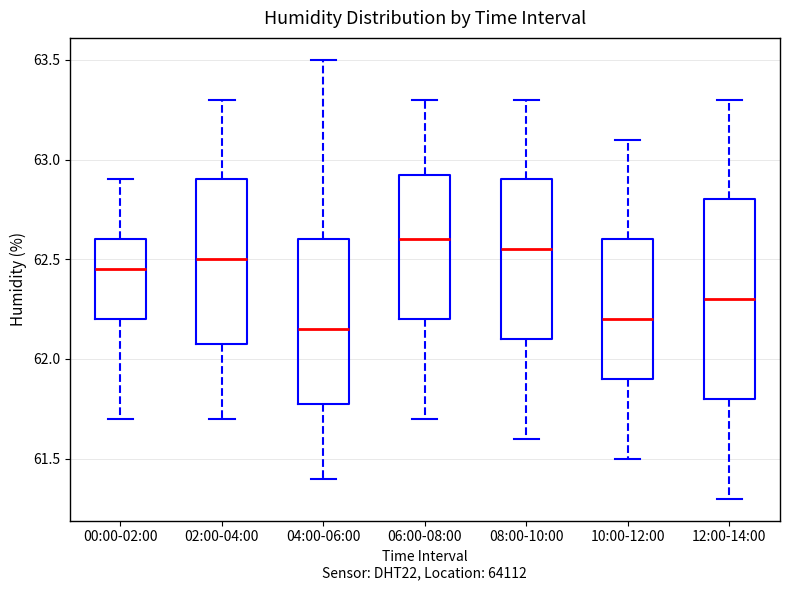

Where is the lower edge of the box for 00:00-02:00 on the y-axis? The values are not printed on the chart, so give them approximately, as read against the axis.

62.20